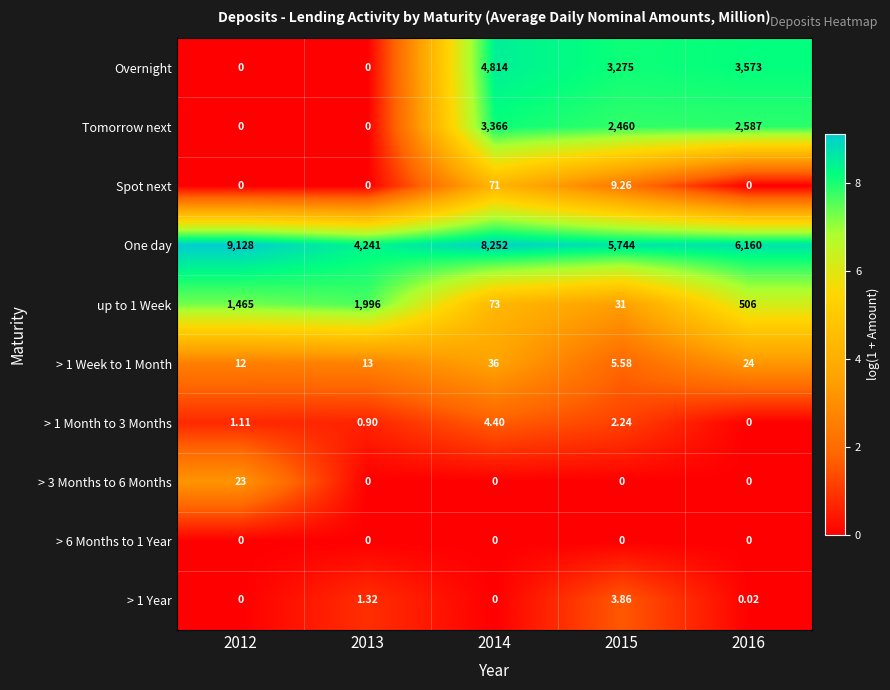

At how many categories does at least one series exceed 5?

5